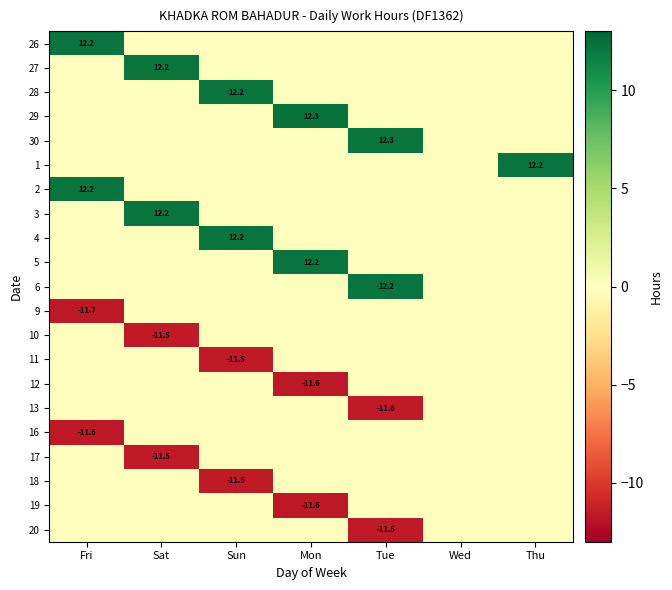

Is it true that 18 equals -16.7 at Sun?

False